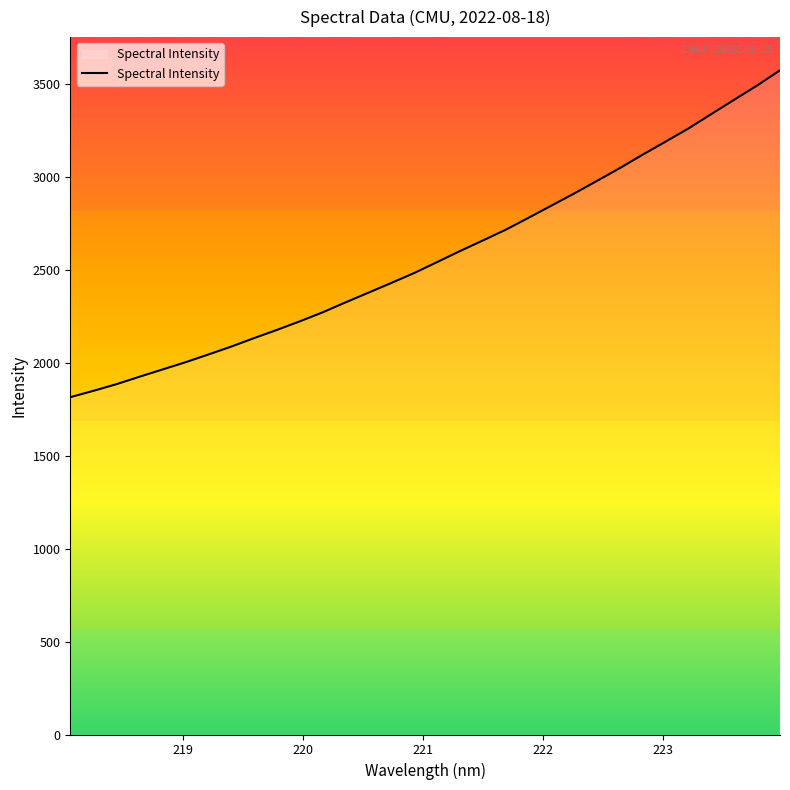

What is the minimum value shown in the chart?

1814.6